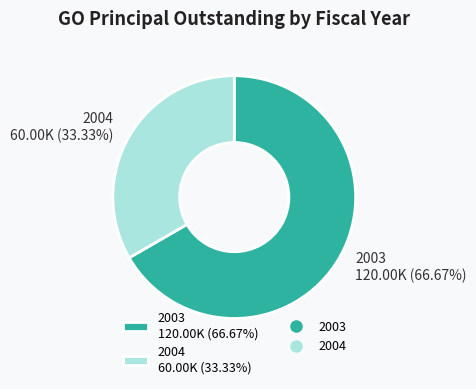

What percentage is the 2004 slice, to the nearest percent?

33%